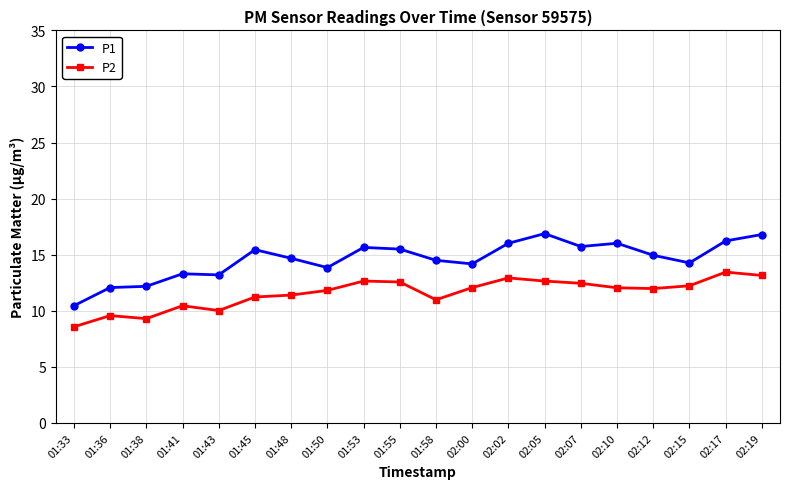

True or false: P1 has more than 1 interior local peaks.

True